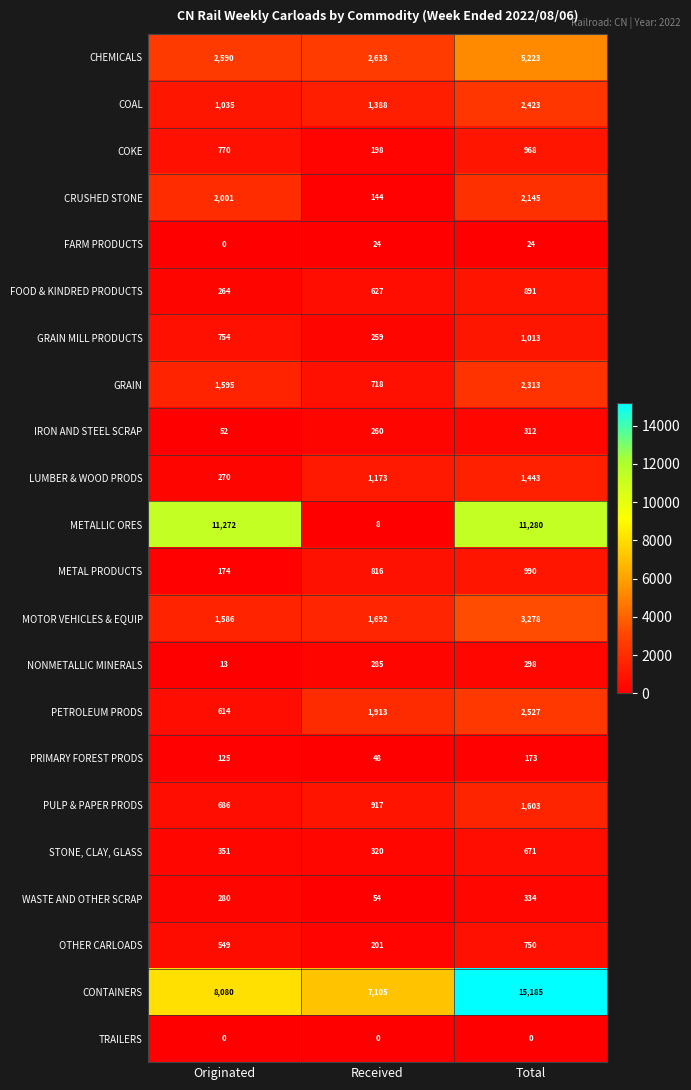

At which label is GRAIN MILL PRODUCTS closest to 636?

Originated